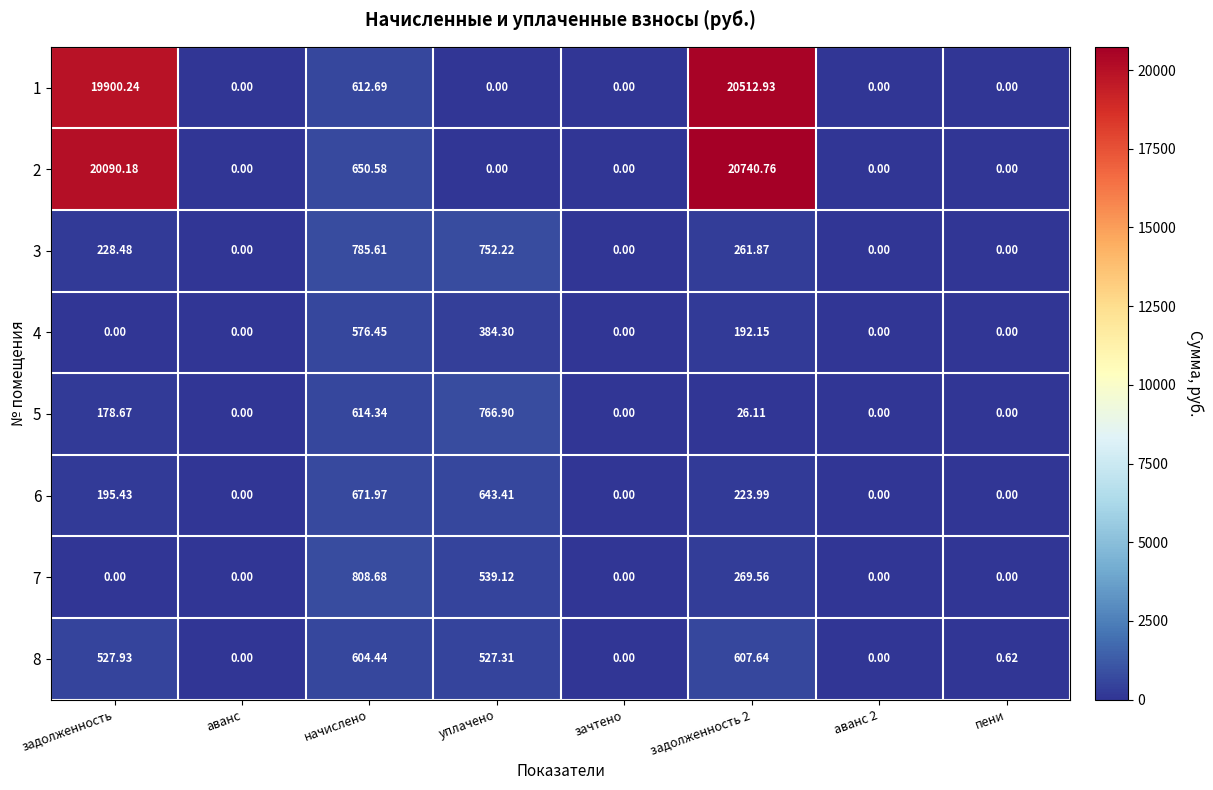

Is the value of 4 at задолженность 2 greater than the value of 3 at аванс 2?

Yes